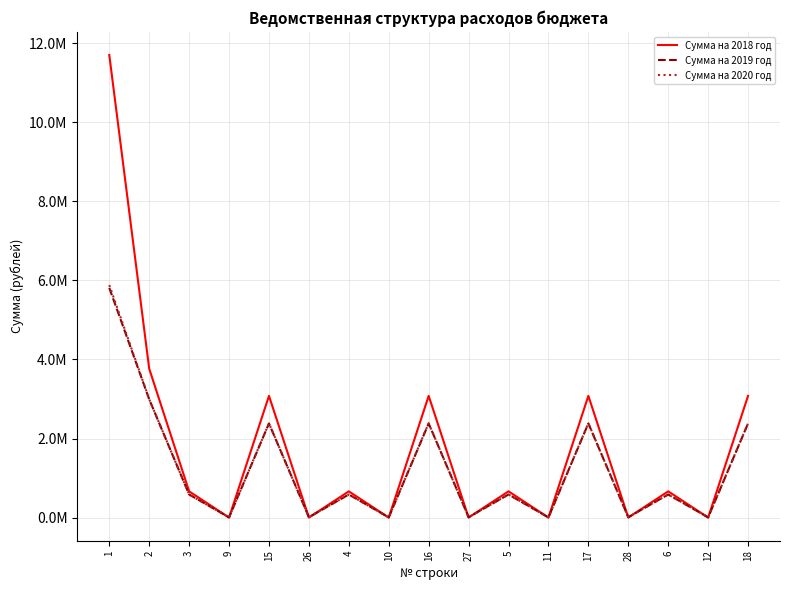

What is the label of the 14th point from the right?

9